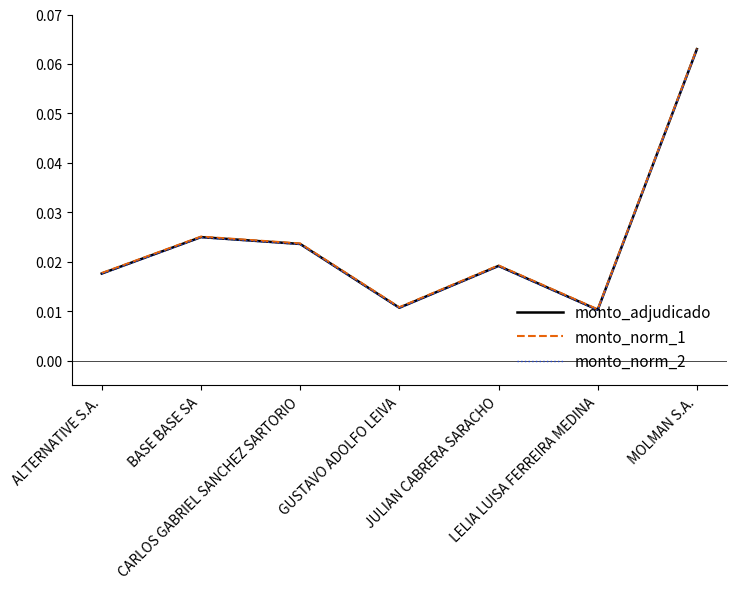

True or false: monto_norm_1 has more than 1 points higher than both neighbors.

True